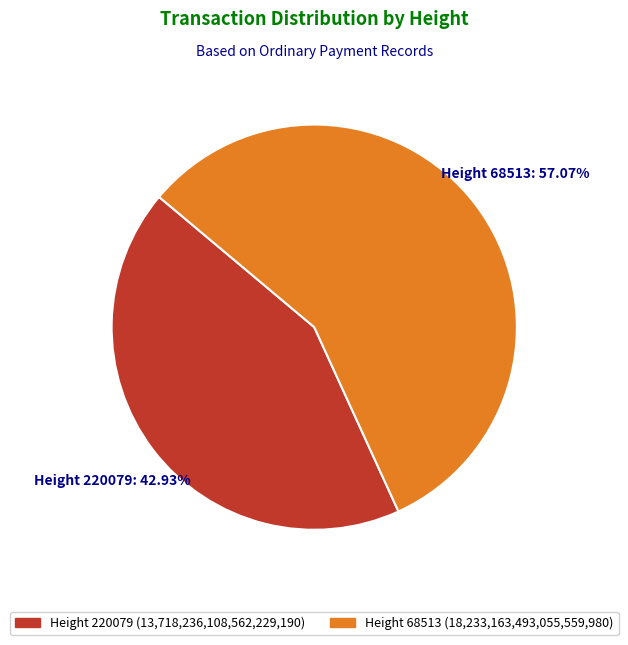

Rank the categories by value from highest to lowest.

Height 68513, Height 220079